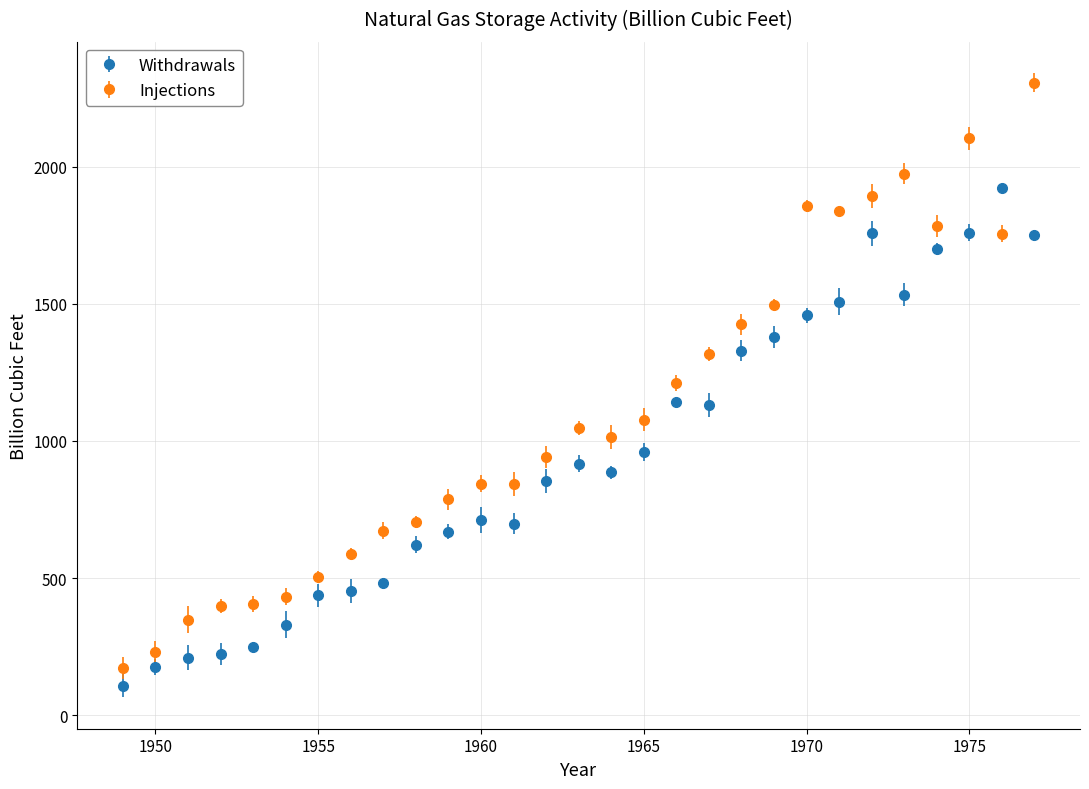

Which series has the largest range (max minus min)?

Injections